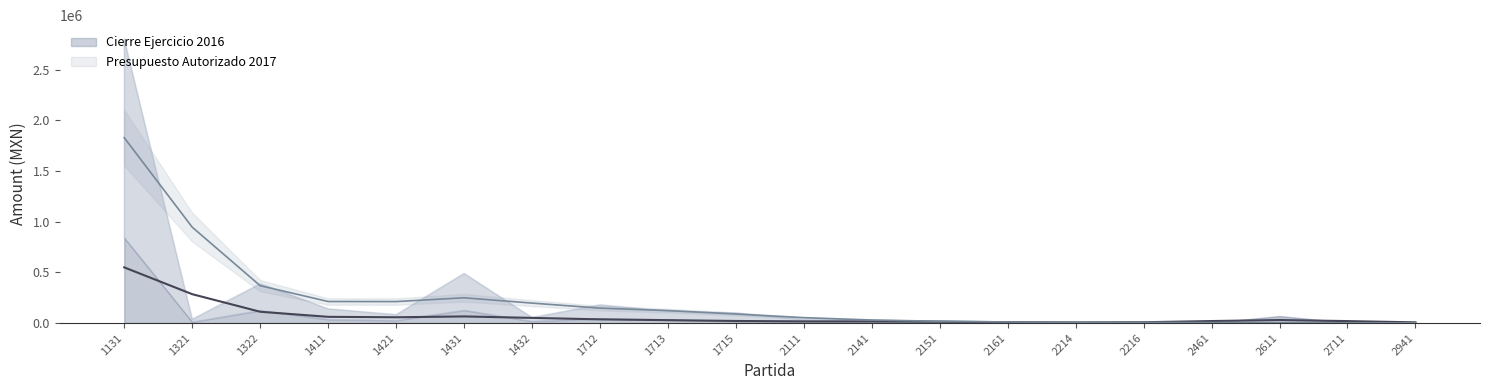

Which category has the lowest value in the Cierre Ejercicio 2016 series?

2941